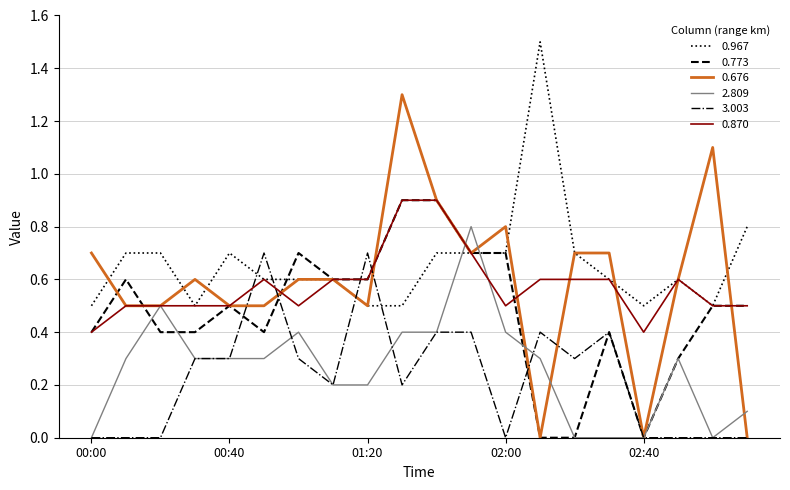

True or false: 0.870 has more than 1 points higher than both neighbors.

True